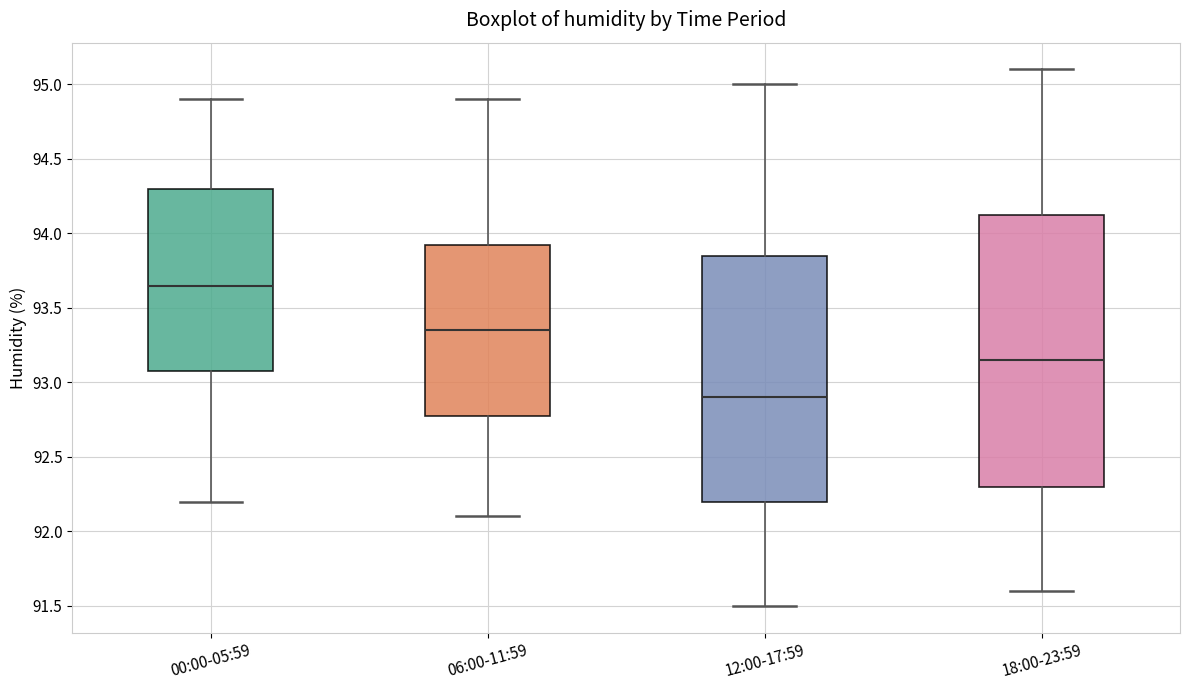

Which box has the highest median line?

00:00-05:59